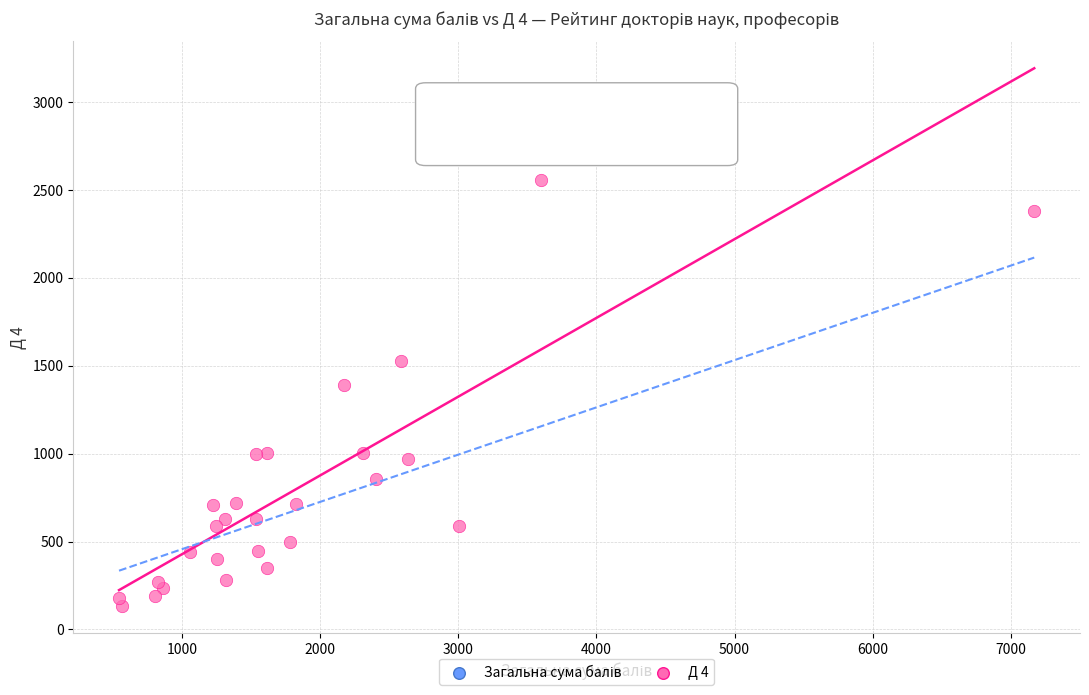

What Y value in the scatter plot is closest to 1580?

1526.0